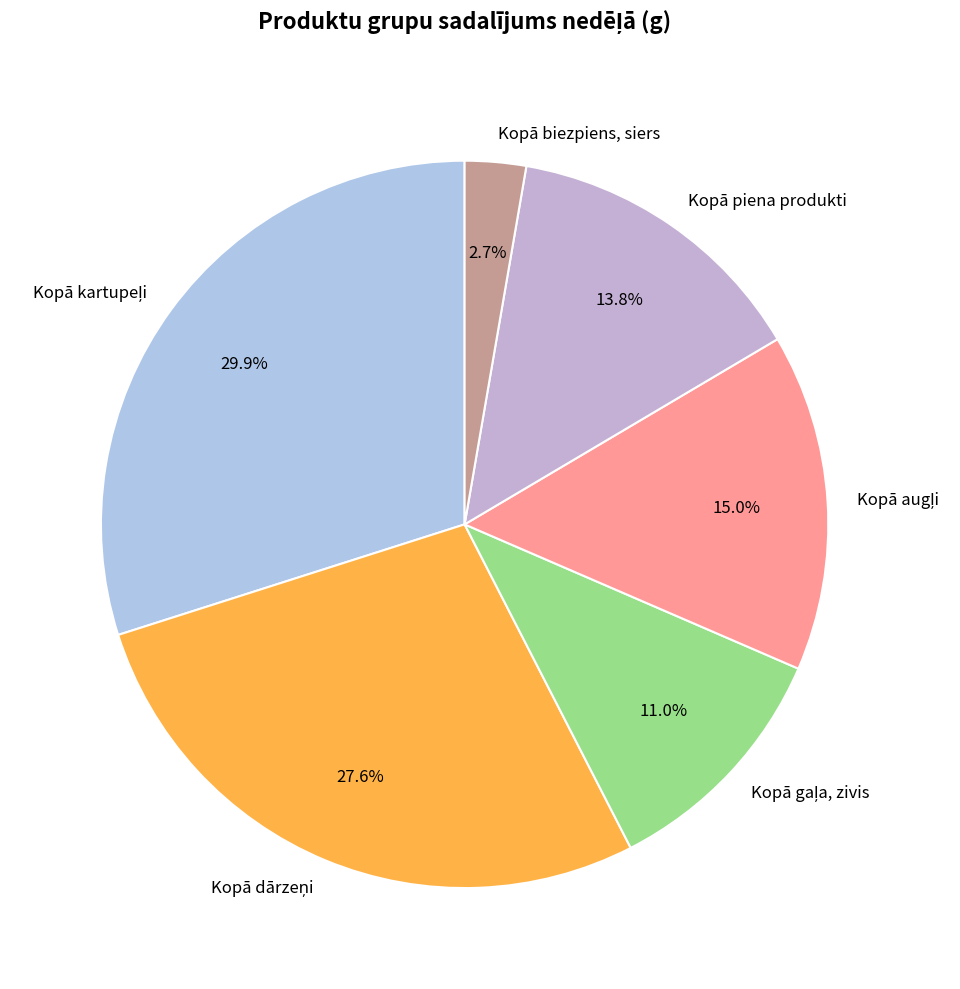

Does any single category account for the majority?

No